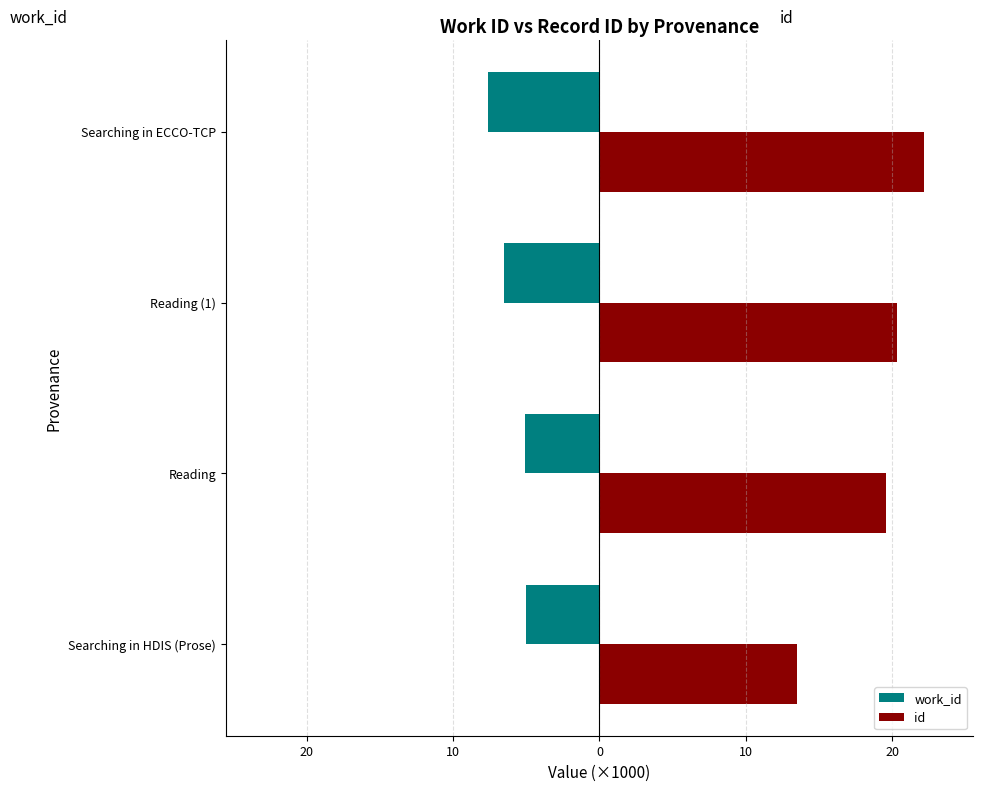

What are all the series names shown in the legend?

work_id, id